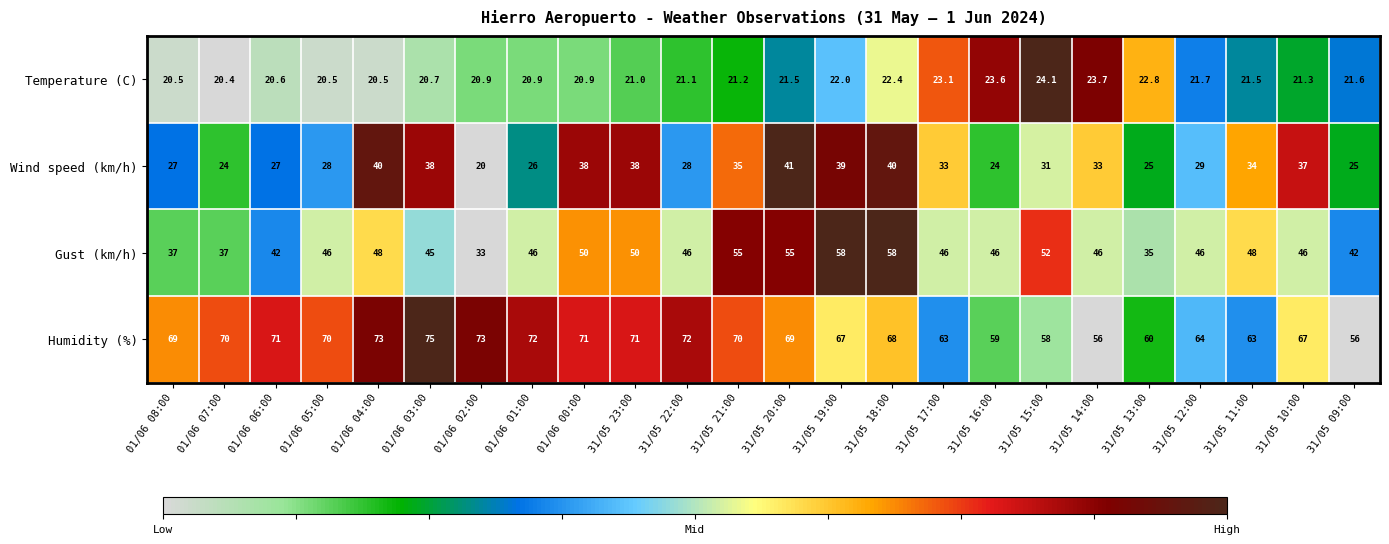

What is the difference between the maximum and minimum values in the Humidity (%) series?

19.0